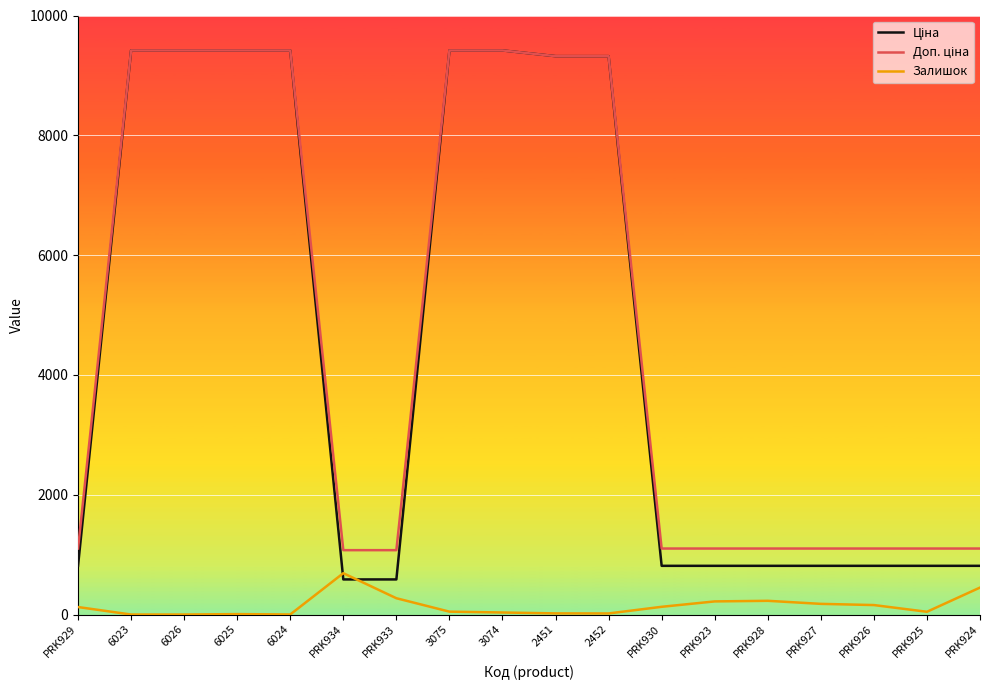

What is the greatest value displayed?

9416.9